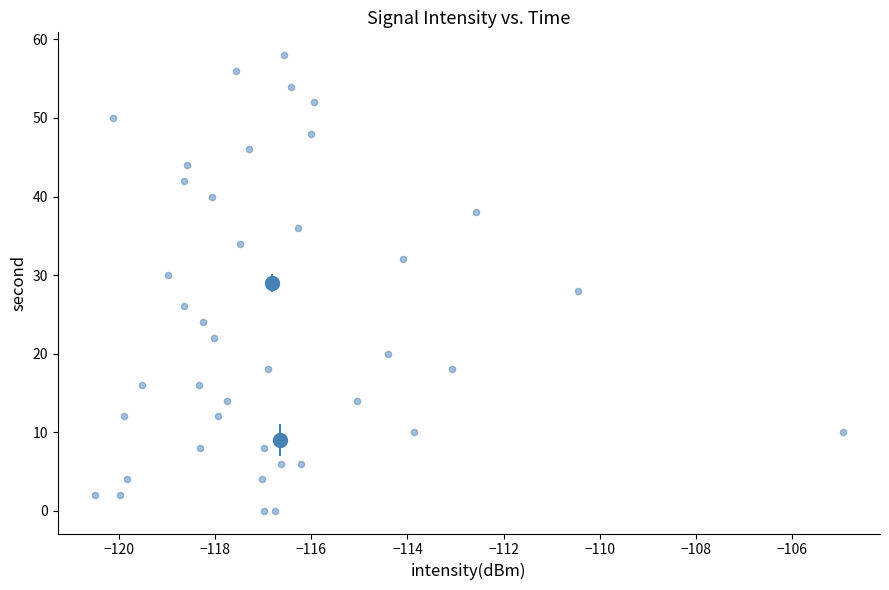

What is the range of Y values (max minus min)?

58